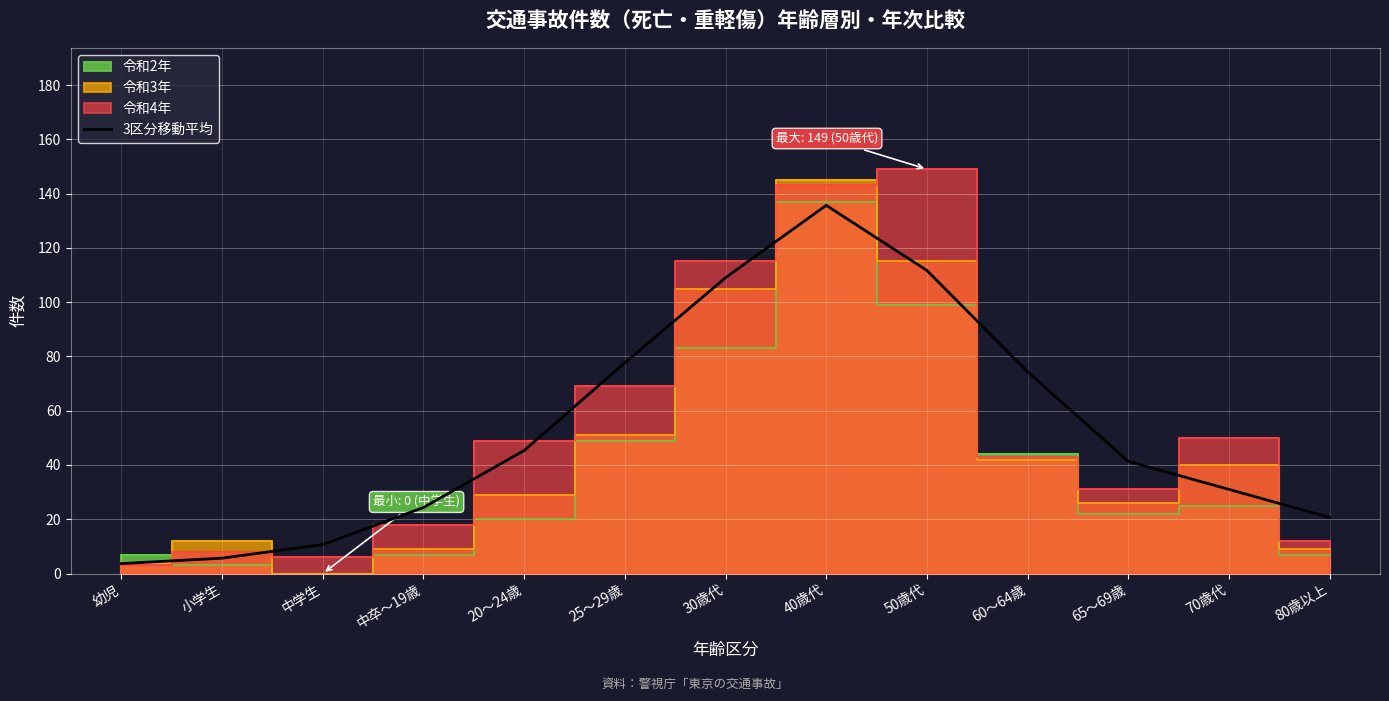

Reading left to right, what are all the values shown in this chart?

3.7	5.7	10.7	24.3	45.3	77.7	109.0	135.7	111.7	74.3	41.3	31.0	20.7